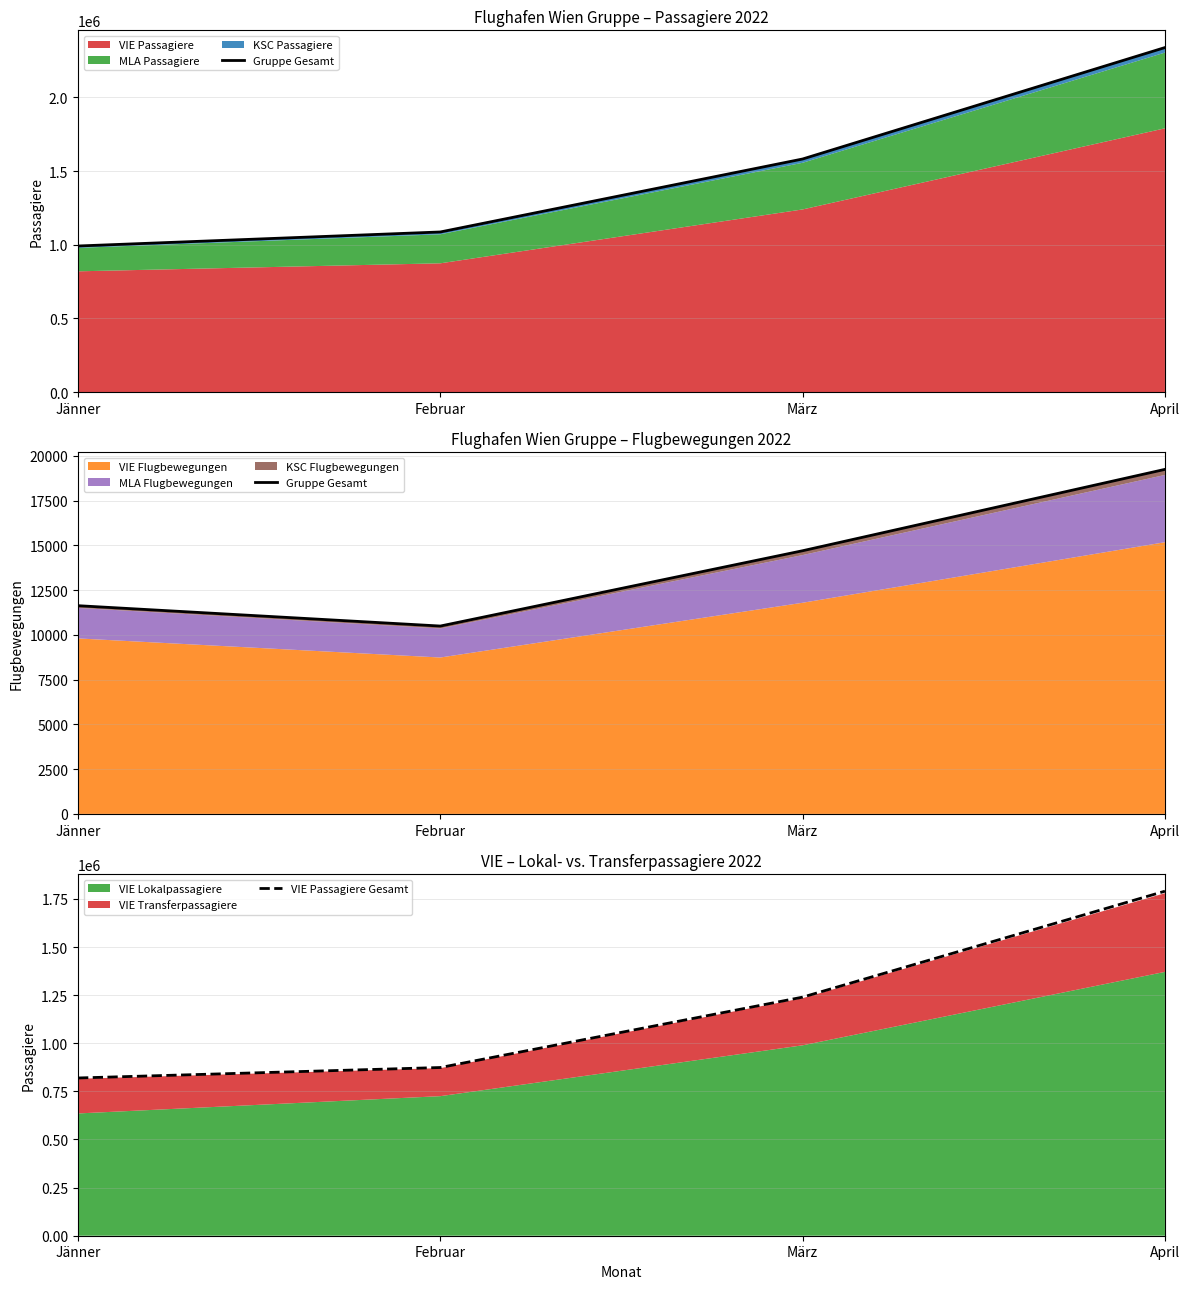

True or false: Gruppe Gesamt and VIE Passagiere Gesamt intersect in this chart.

False